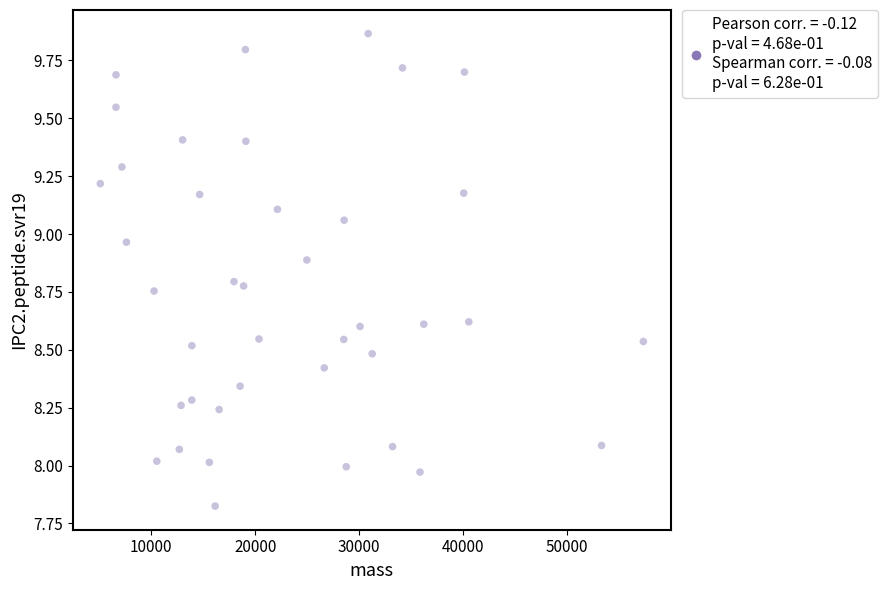

What is the range of Y values (max minus min)?

2.0